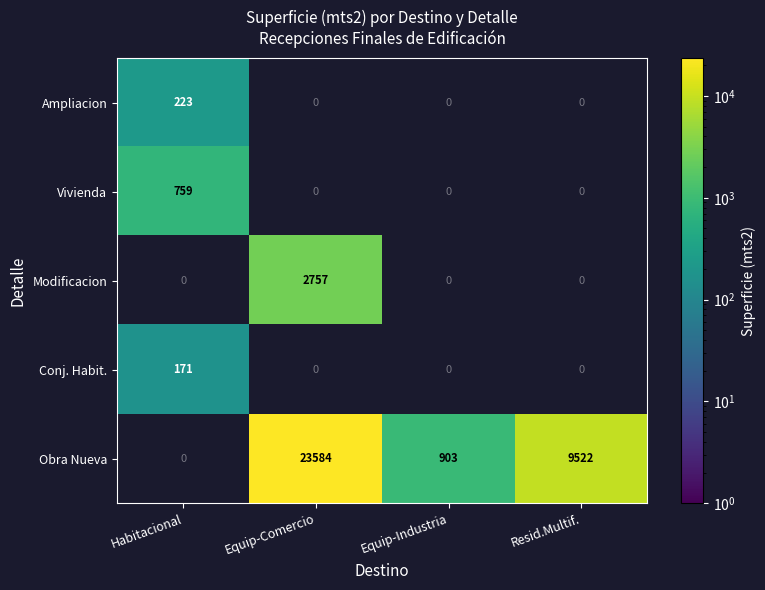

The value of Obra Nueva at Resid.Multif. is 9522. True or false?

True